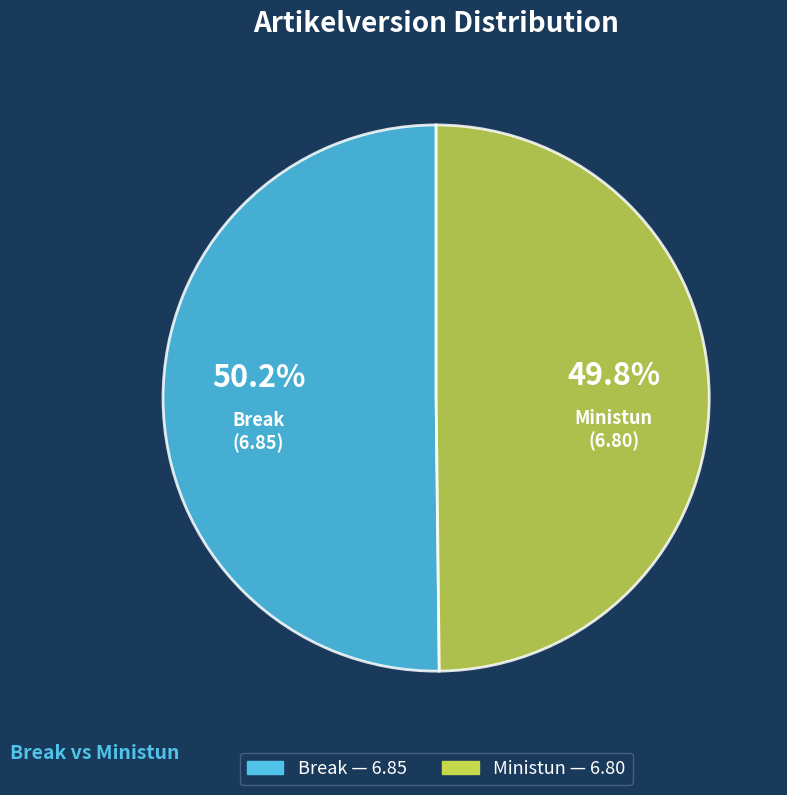

Do Break and Ministun together represent more than half of the pie?

Yes